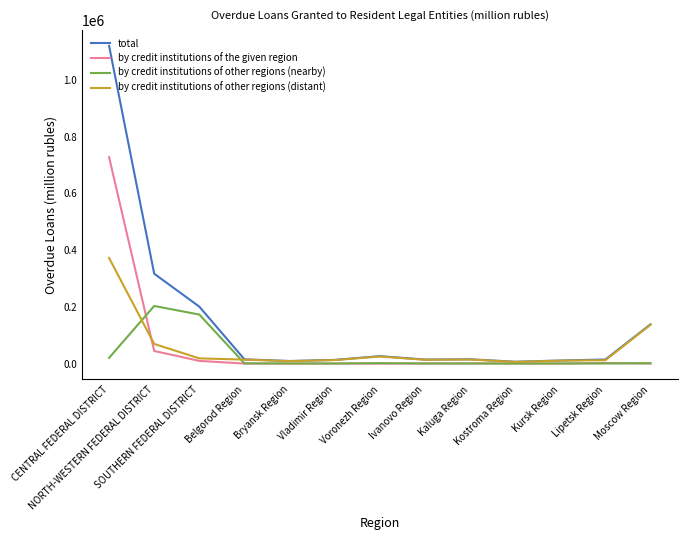

Which series has the largest total across all categories?

total